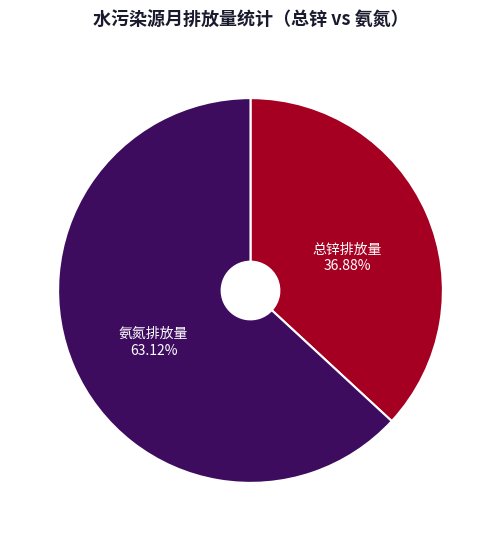

Between 总锌排放量 and 氨氮排放量, which is larger?

氨氮排放量